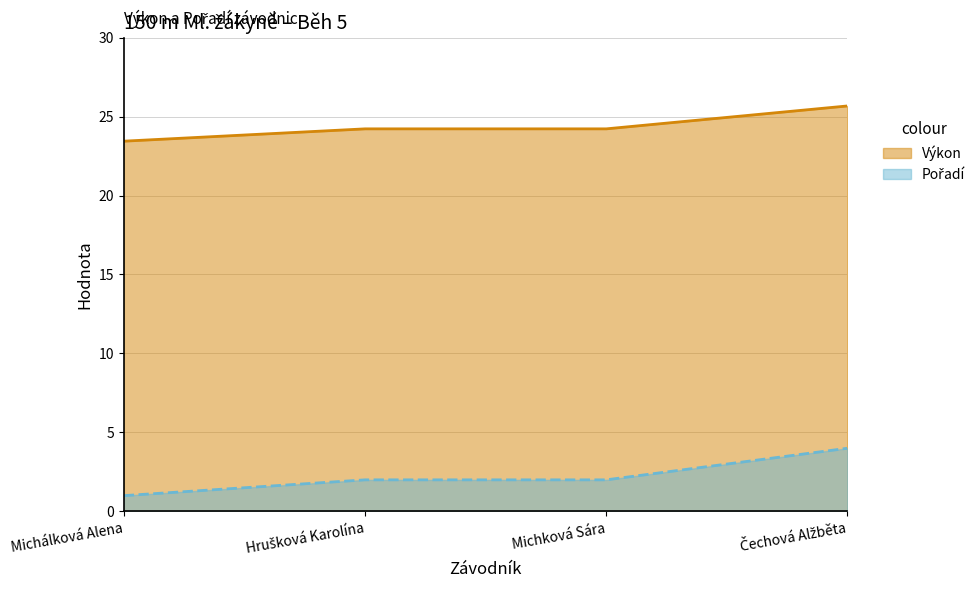

What is the label of the 4th point from the left?

Čechová Alžběta